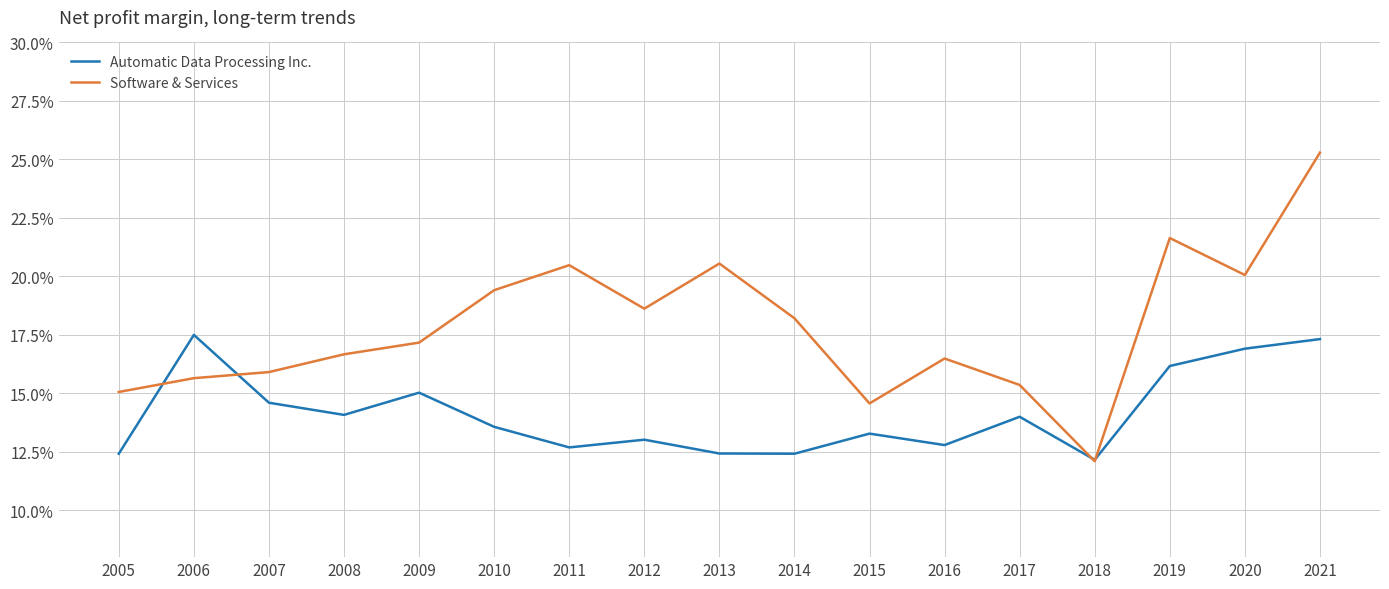

How many times do Software & Services and Automatic Data Processing Inc. cross each other?

4